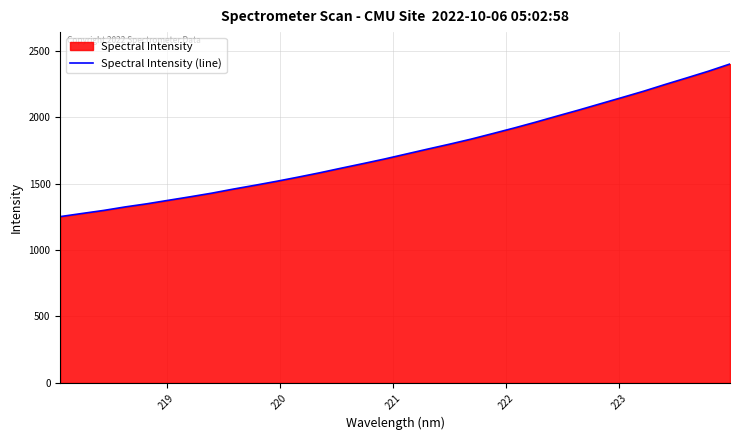

What is the greatest value displayed?

2399.4